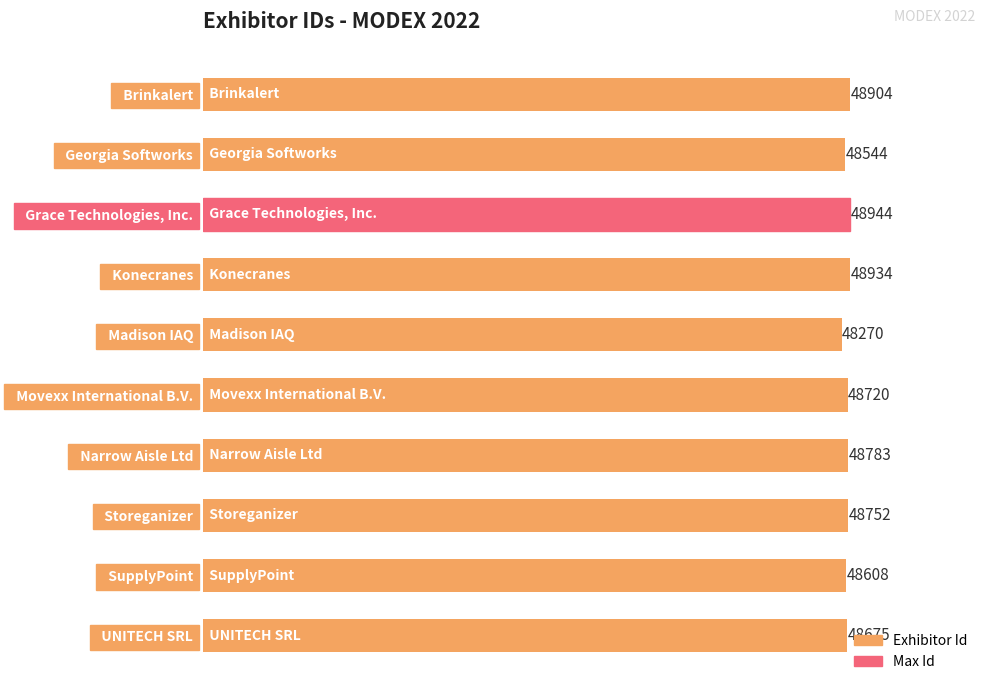

What is the difference between the second highest and second lowest values?

390